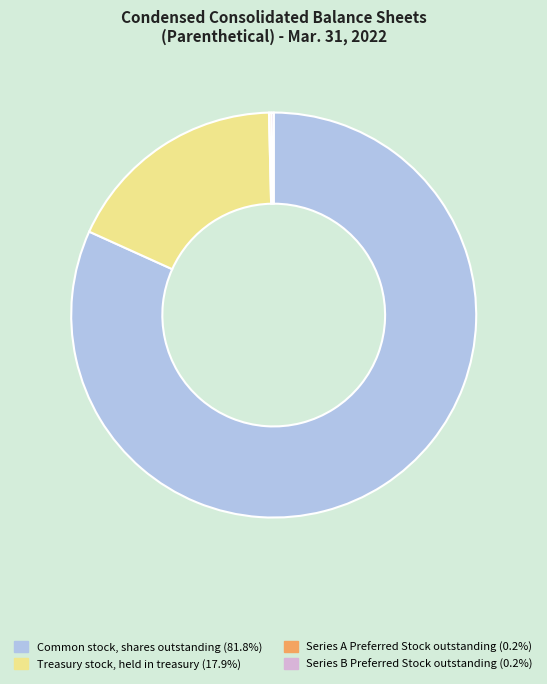

Is there any slice that represents more than half of the pie?

Yes